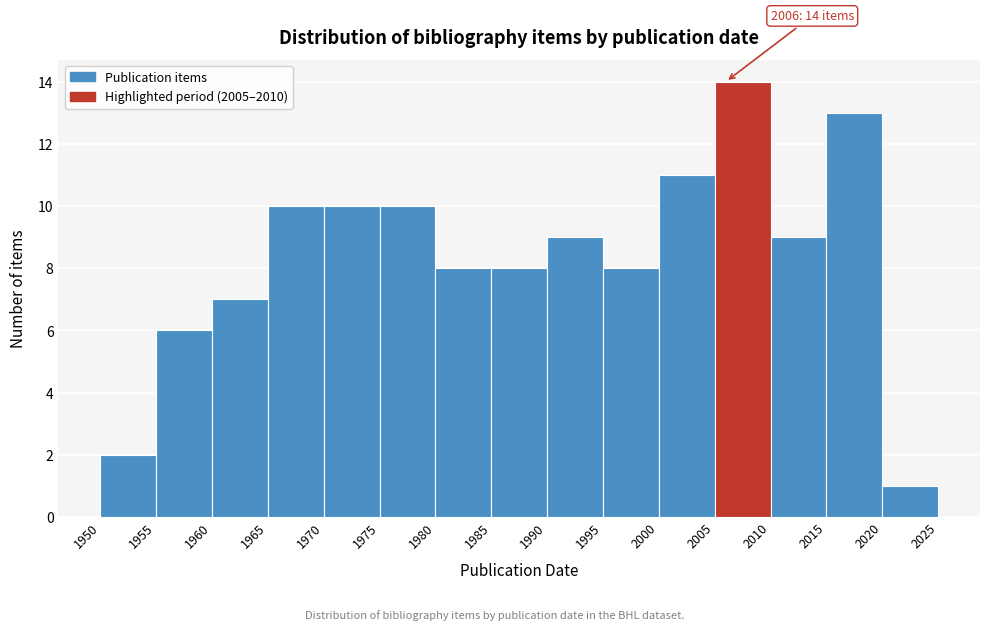

Over which range of the x-axis is the bar tallest?

2005 to 2010